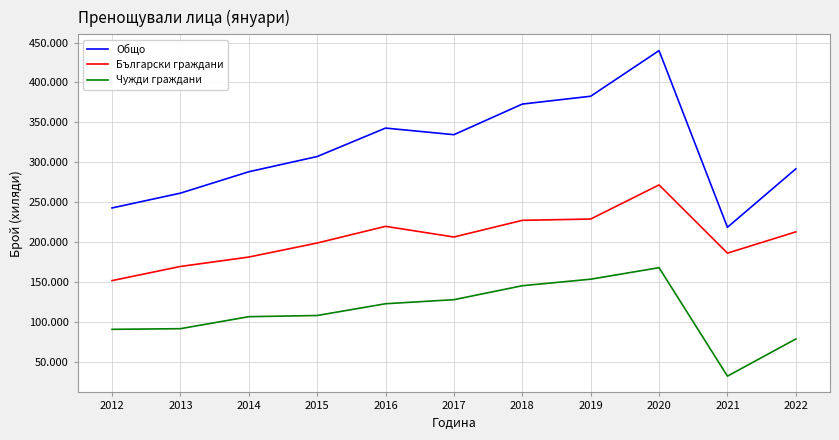

At which category does Чужди граждани reach its first local valley?

2021